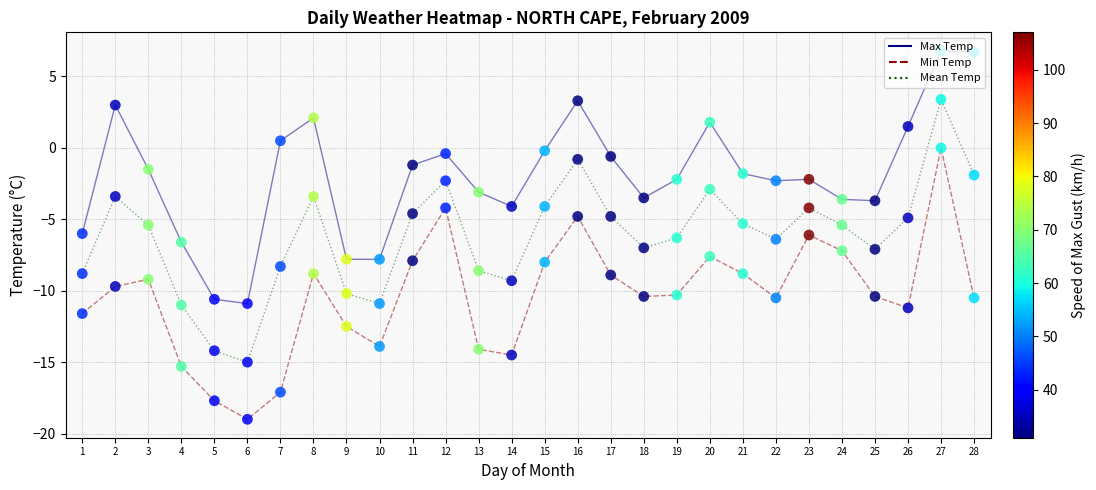

Is the value of Max Temp at 18 greater than the value of Min Temp at 15?

Yes